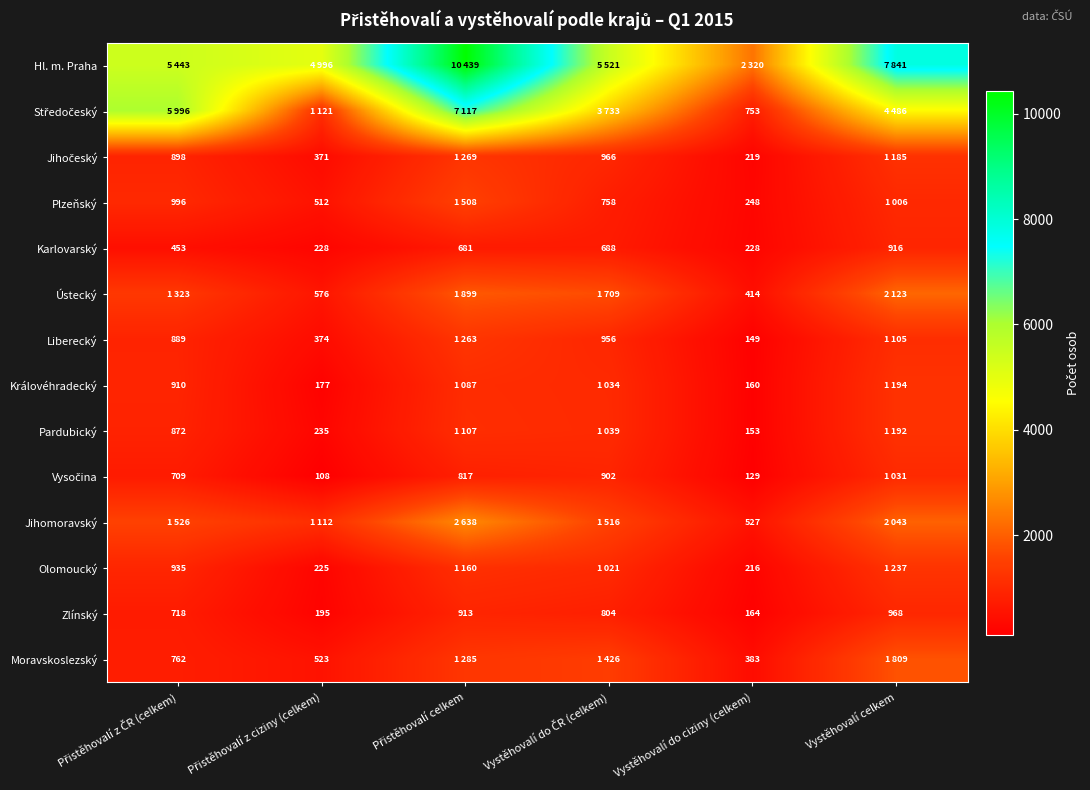

What is the average value of the Karlovarský series?

532